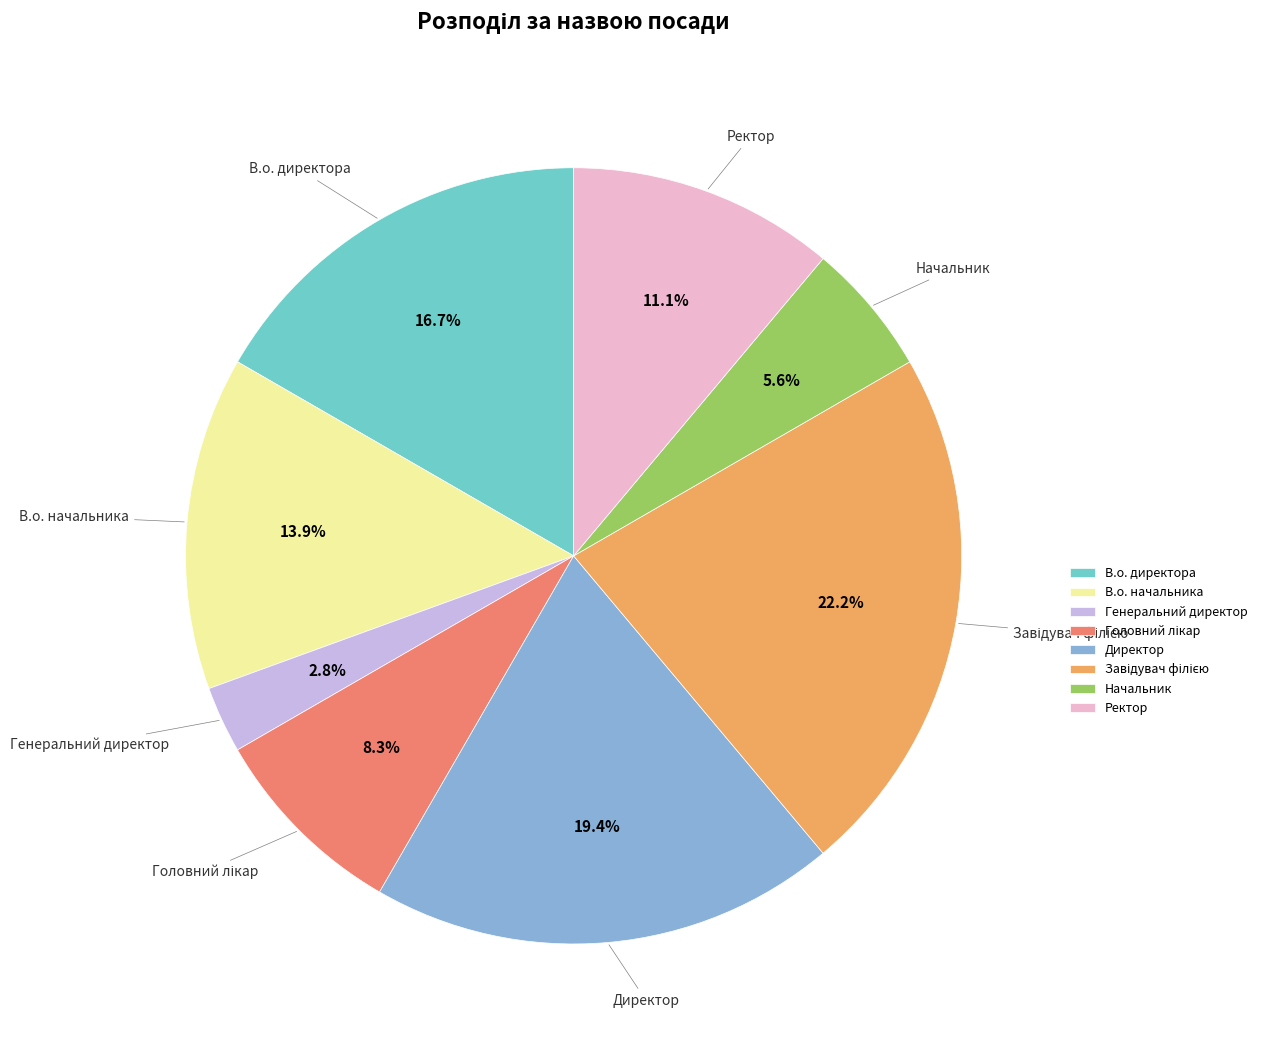

What percentage is NOT represented by Генеральний директор?

97.2%